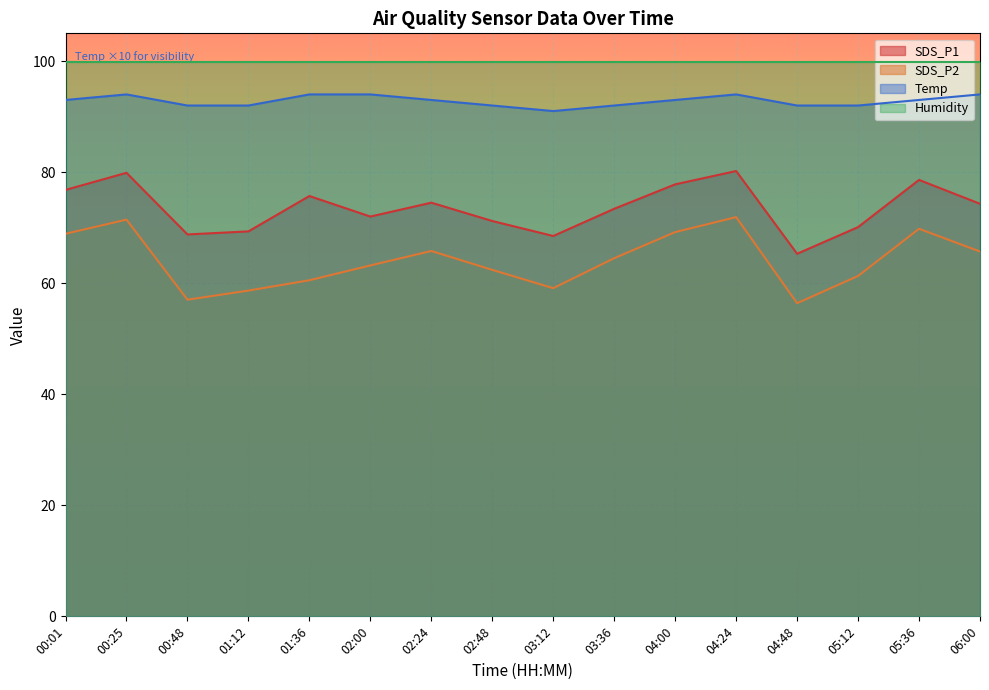

What is the difference between the SDS_P2 values at 02:48 and 04:00?

6.8